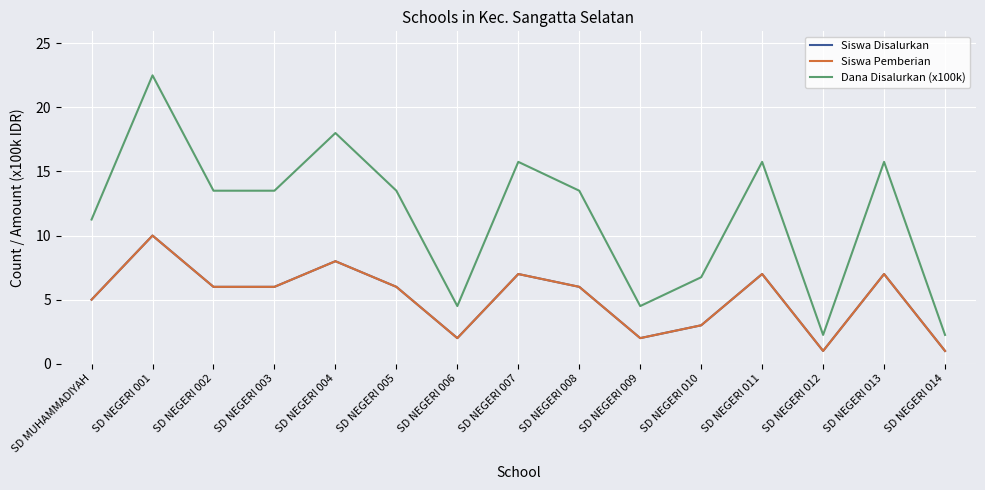

Does the chart have visible grid lines?

Yes